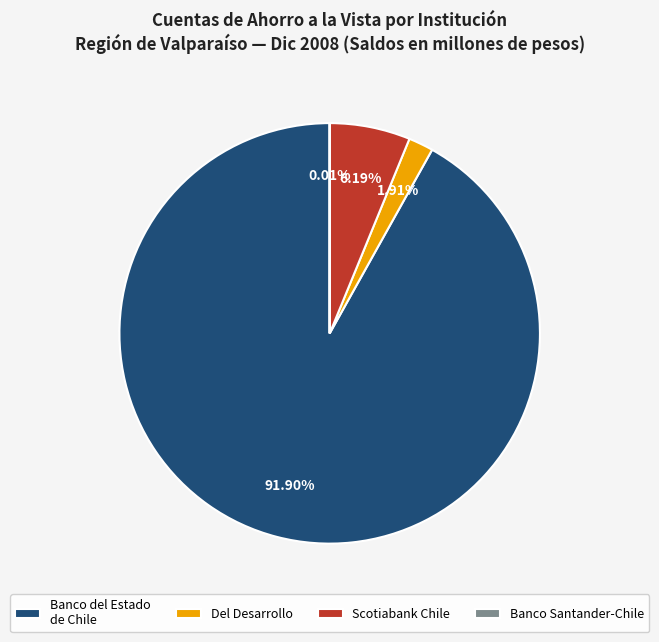

Is there any slice that represents more than half of the pie?

Yes